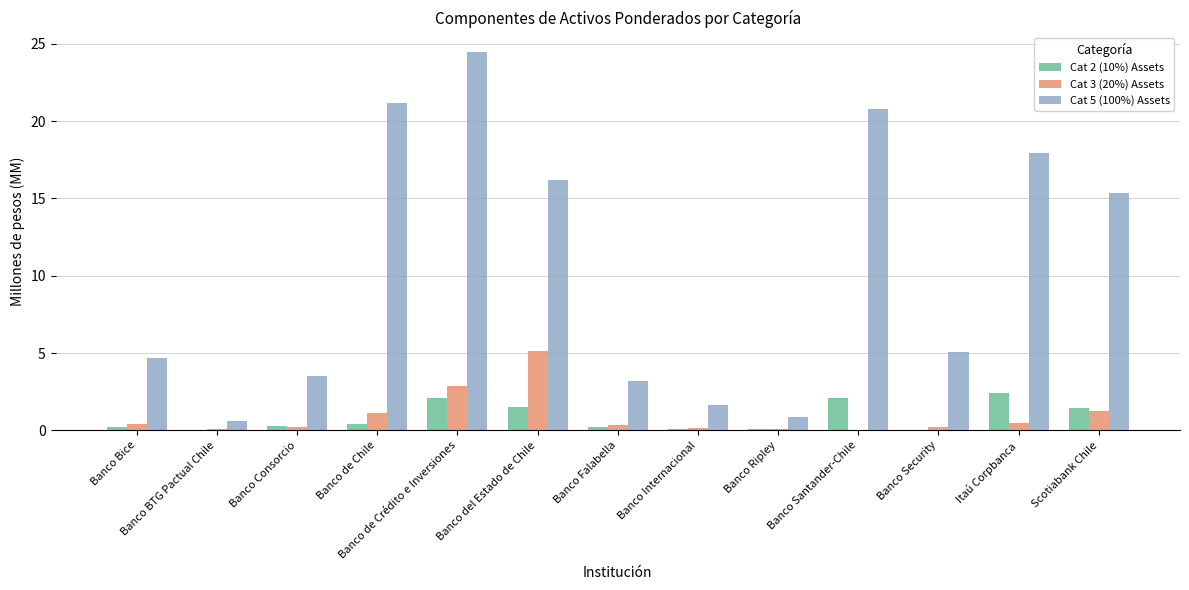

What is the maximum value for Cat 3 (20%) Assets?

5.1